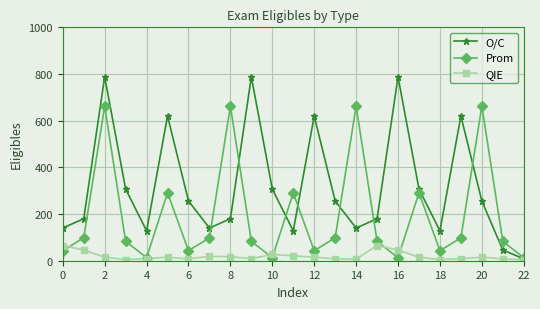

List the series in order of their peak value, highest first.

O/C, Prom, QIE